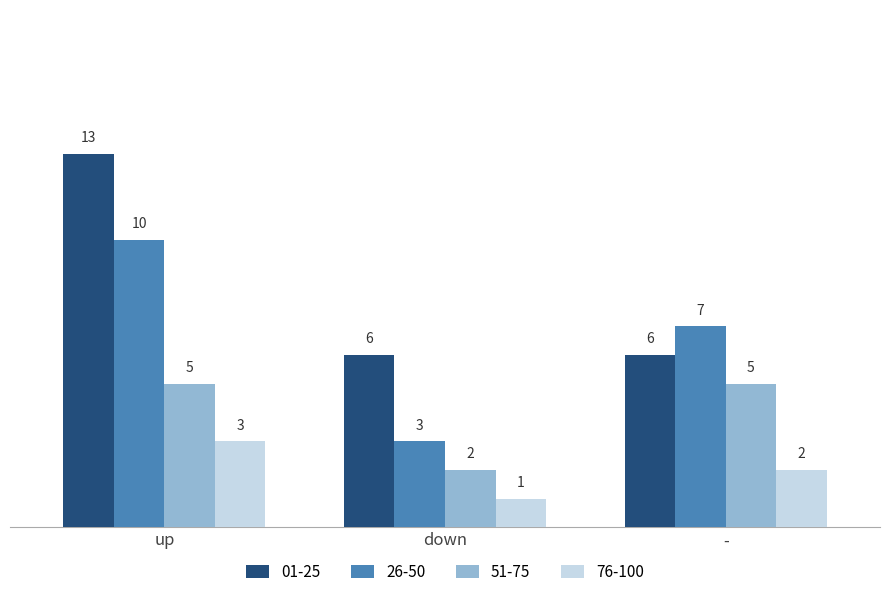

How many categories are shown in the chart?

3